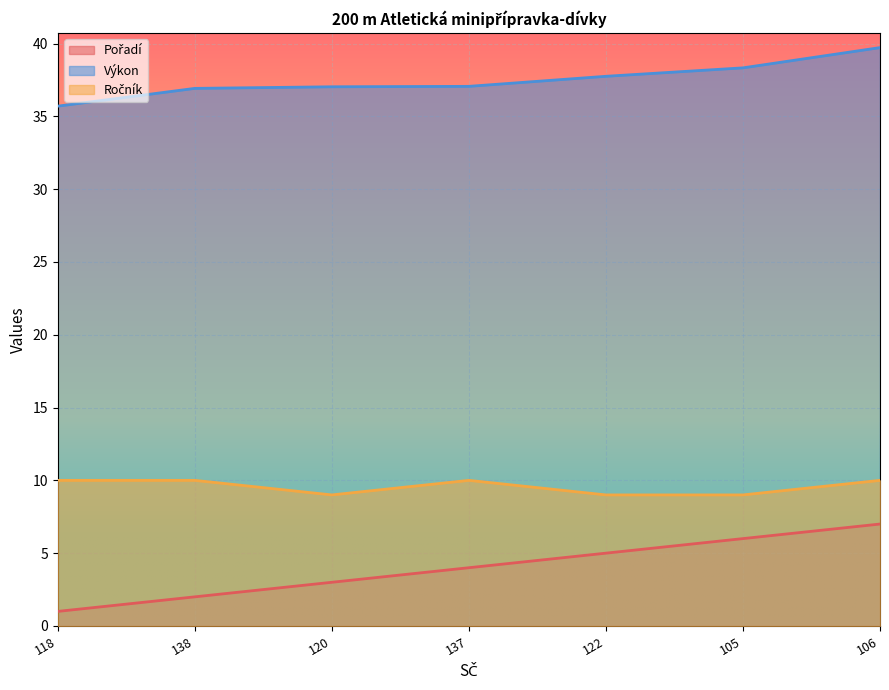

List the series in order of their peak value, lowest first.

Pořadí, Ročník, Výkon